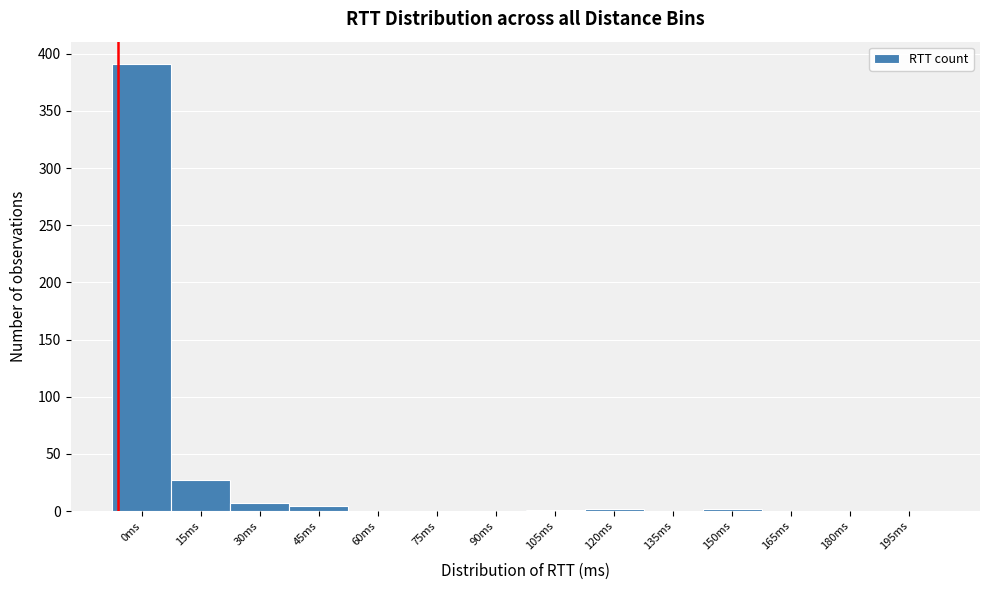

The chart shows a value of -265 at 60ms. True or false?

False